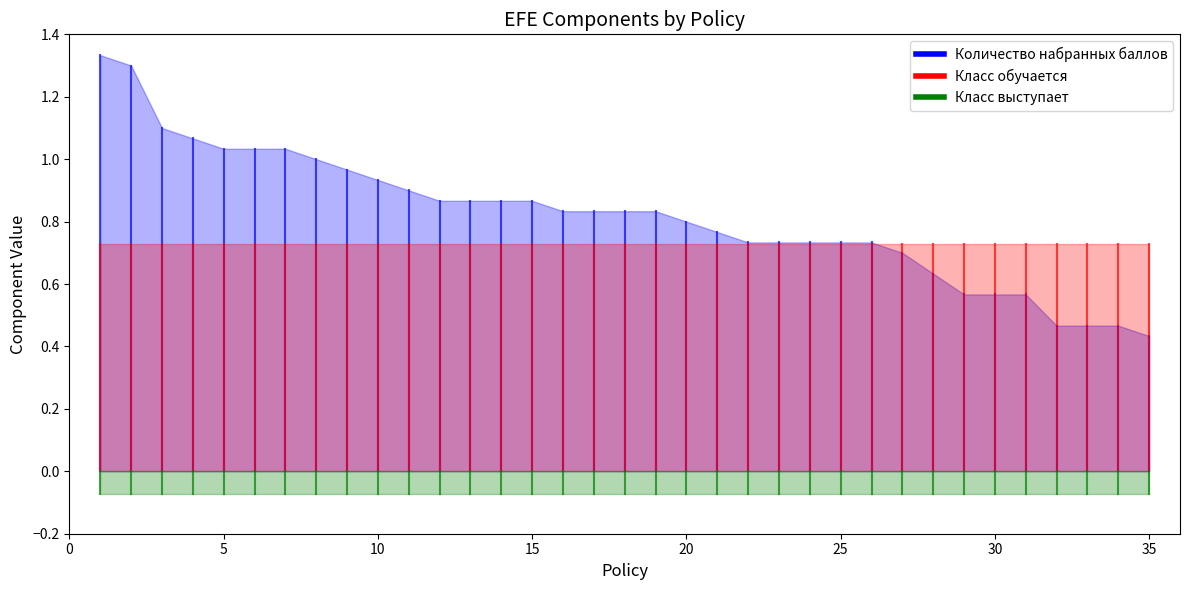

Does the chart have visible grid lines?

No